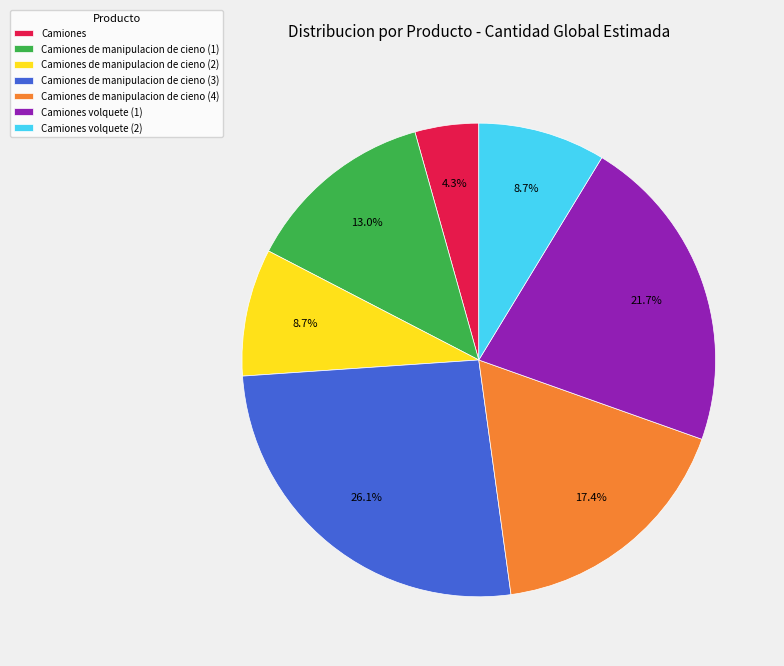

What percentage is the Camiones de manipulacion de cieno (2) slice, to the nearest percent?

9%